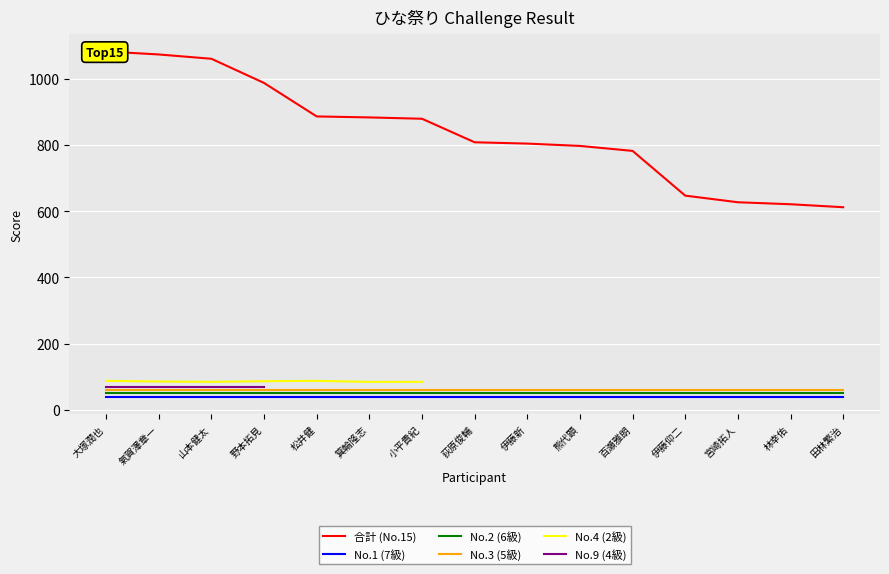

How many interior local valleys does the No.4 (2級) series have?

1